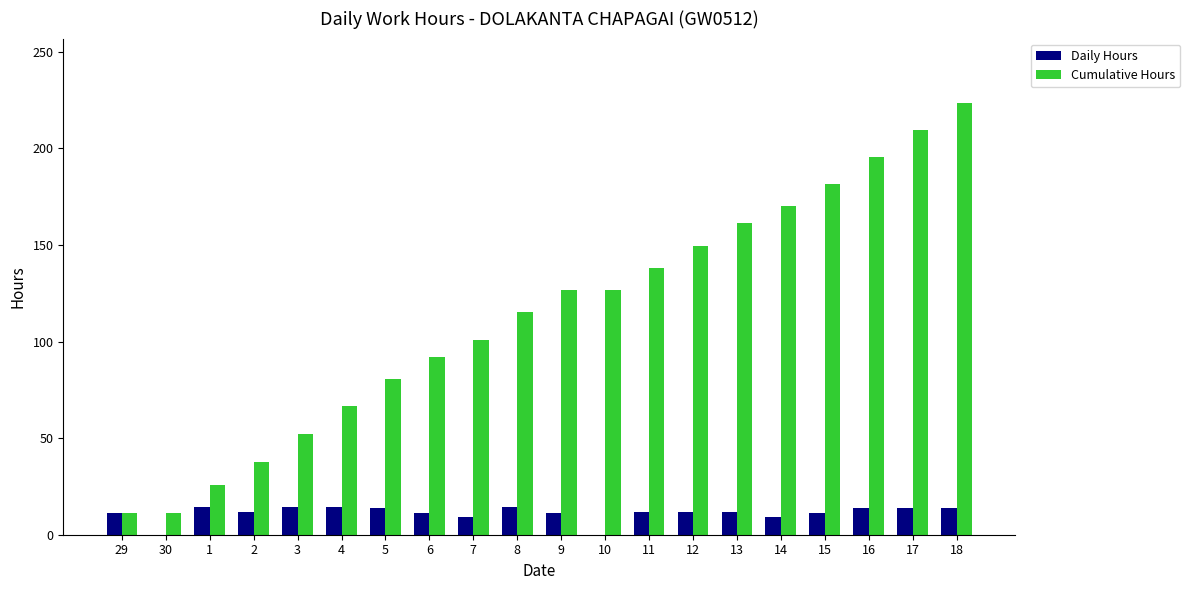

What is the maximum value shown in the chart?

223.3